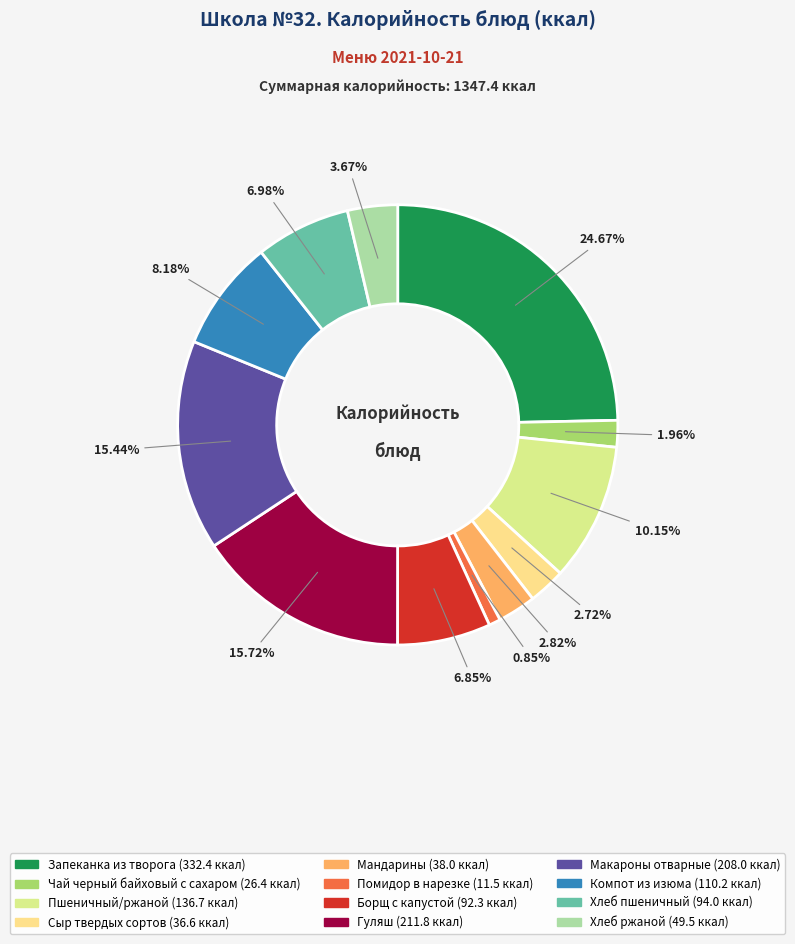

The Борщ с капустой slice represents 7% of the pie. True or false?

True